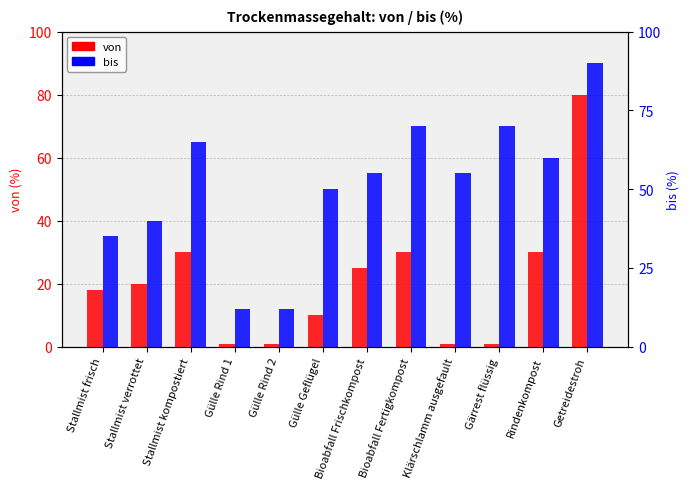

Reading left to right, transcribe all the data shown in this chart.

von: Stallmist frisch=18	Stallmist verrottet=20	Stallmist kompostiert=30	Gülle Rind 1=1	Gülle Rind 2=1	Gülle Geflügel=10	Bioabfall Frischkompost=25	Bioabfall Fertigkompost=30	Klärschlamm ausgefault=1	Gärrest flüssig=1	Rindenkompost=30	Getreidestroh=80
bis: Stallmist frisch=35	Stallmist verrottet=40	Stallmist kompostiert=65	Gülle Rind 1=12	Gülle Rind 2=12	Gülle Geflügel=50	Bioabfall Frischkompost=55	Bioabfall Fertigkompost=70	Klärschlamm ausgefault=55	Gärrest flüssig=70	Rindenkompost=60	Getreidestroh=90